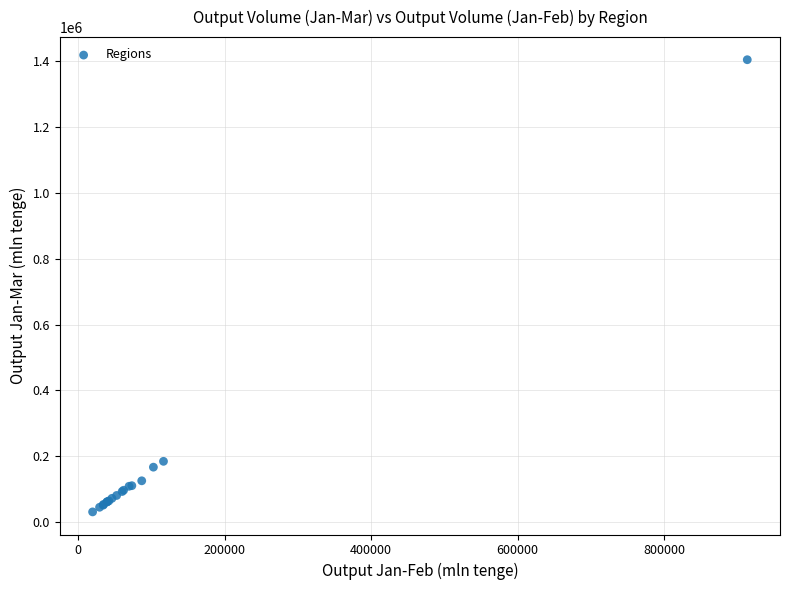

What Y value in the scatter plot is closest to 717586?

184397.2